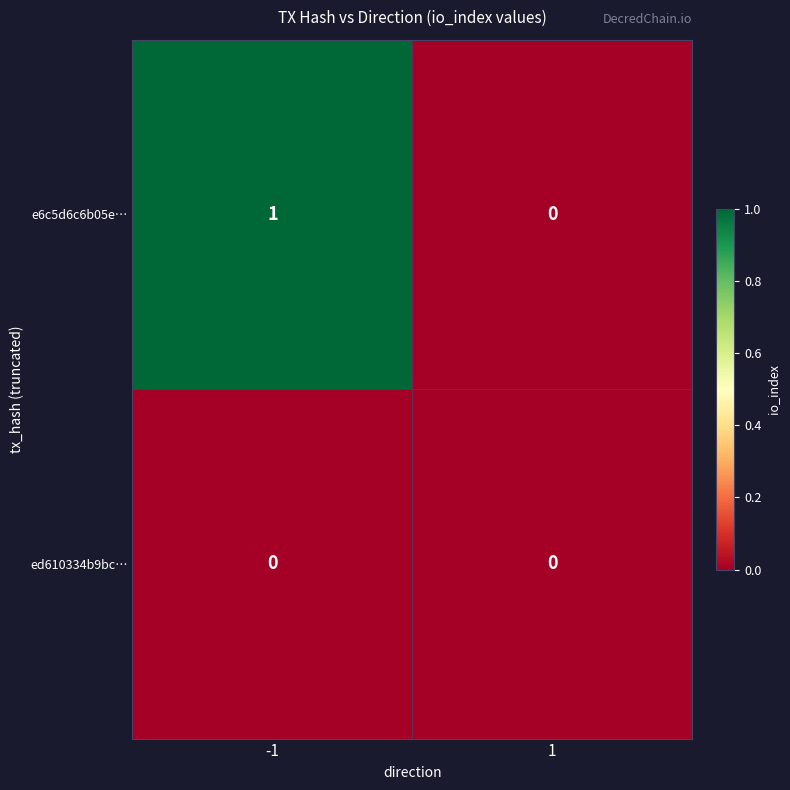

How many data points does each series have?

2